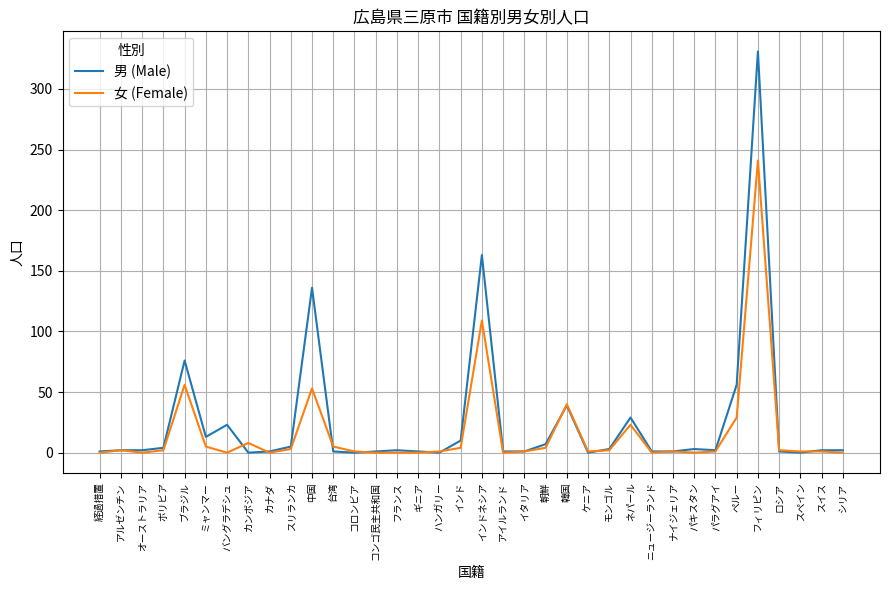

What is the greatest value displayed?

331